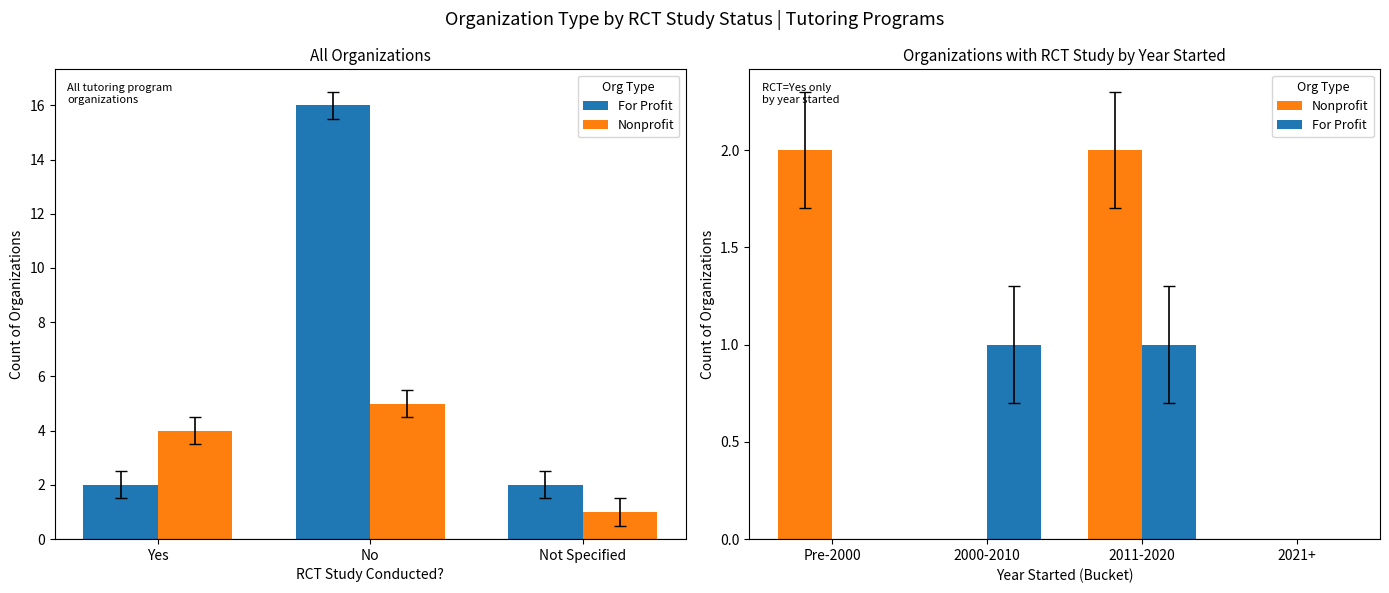

Which series changed the most between Pre-2000 and 2021+?

Nonprofit